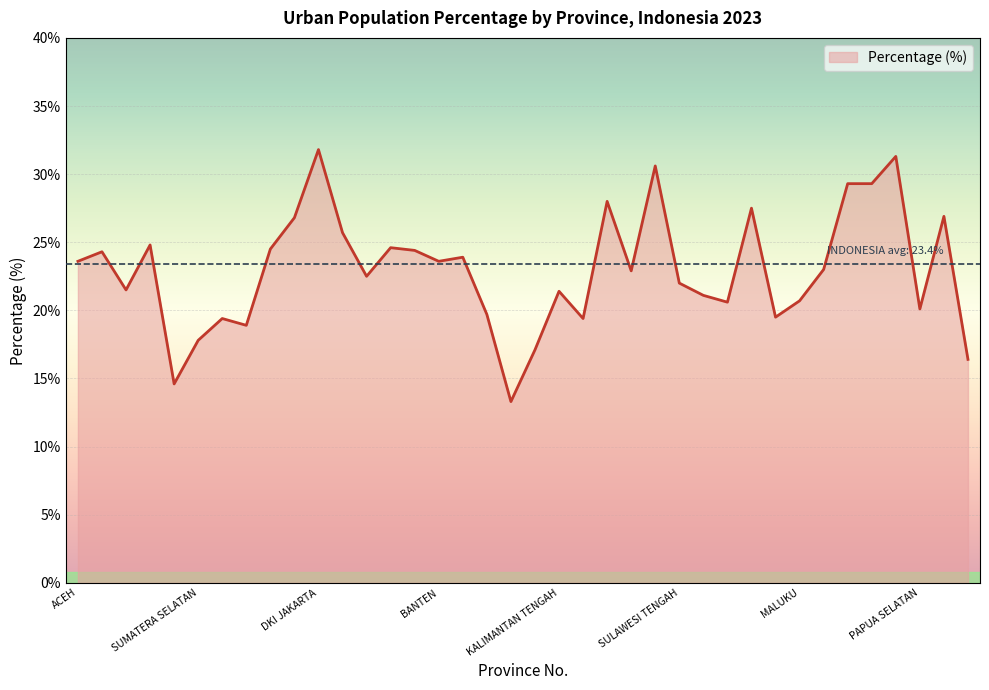

What is the difference between the maximum and minimum values?

18.5